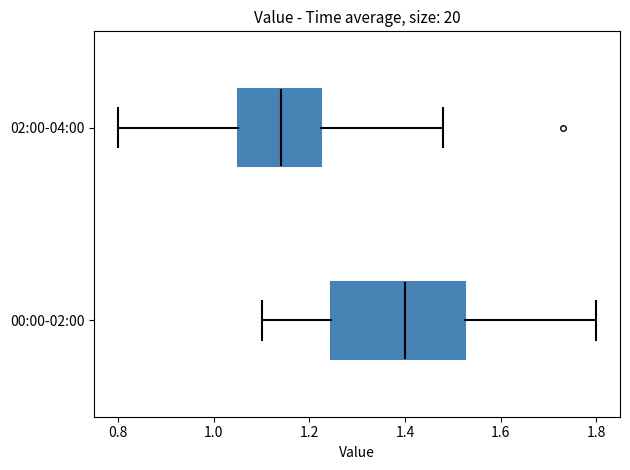

Which box's median line is the furthest to the left?

02:00-04:00